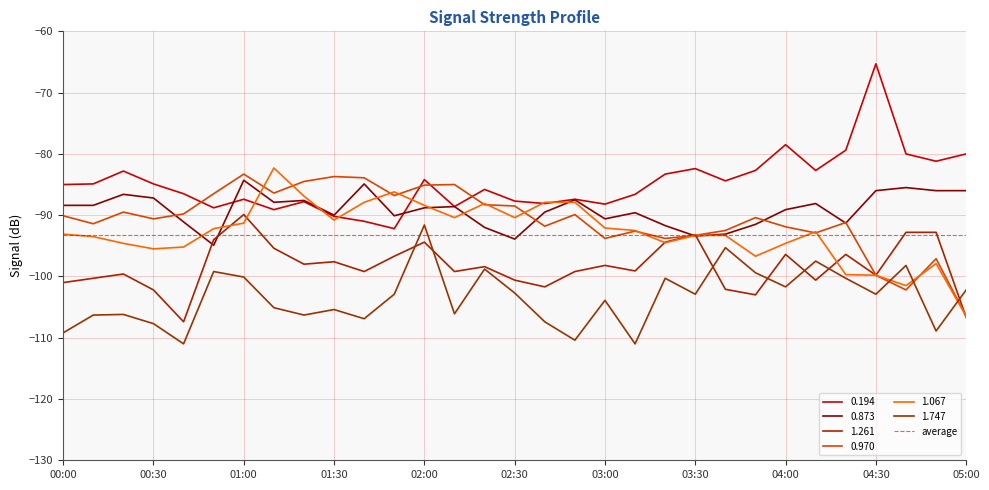

In 1.261, how many points are lower than both neighbors (excluding endpoints)?

9